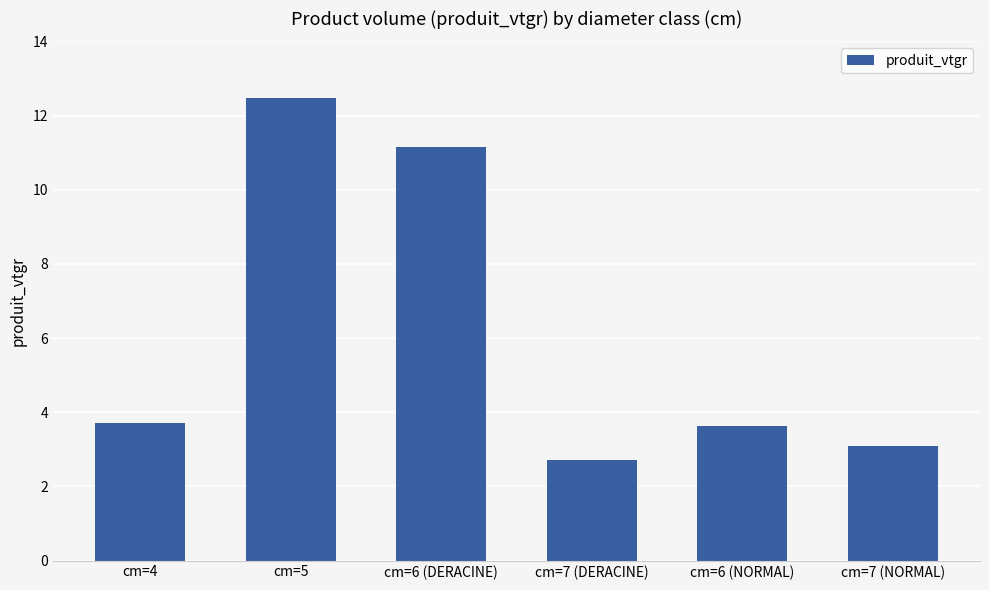

The value at cm=6 (DERACINE) is 4.2. True or false?

False